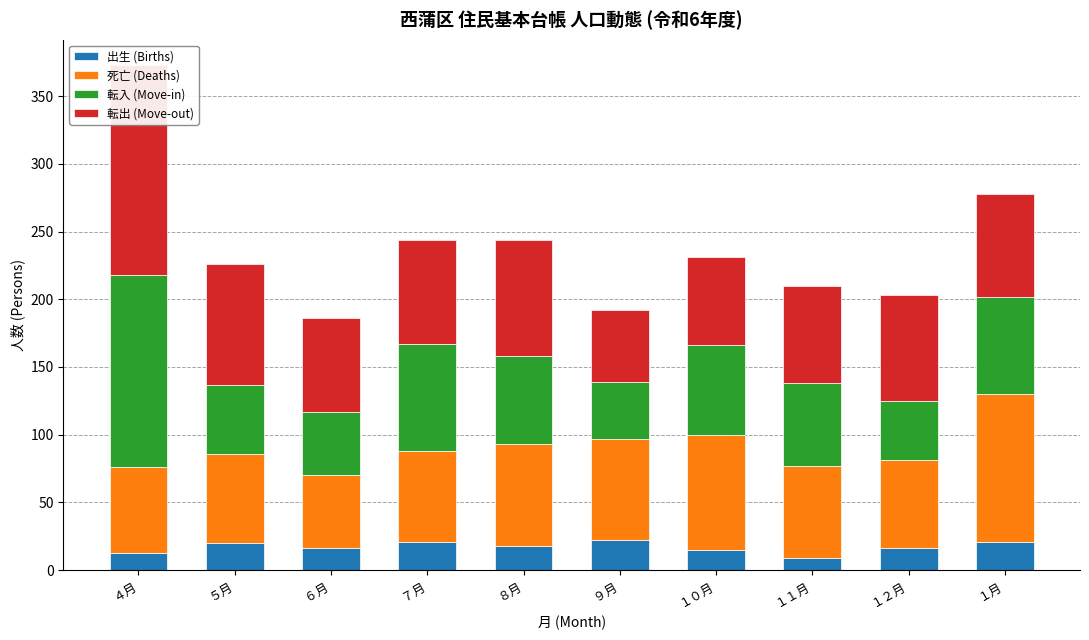

What is the highest value of the 死亡 (Deaths) series?

109